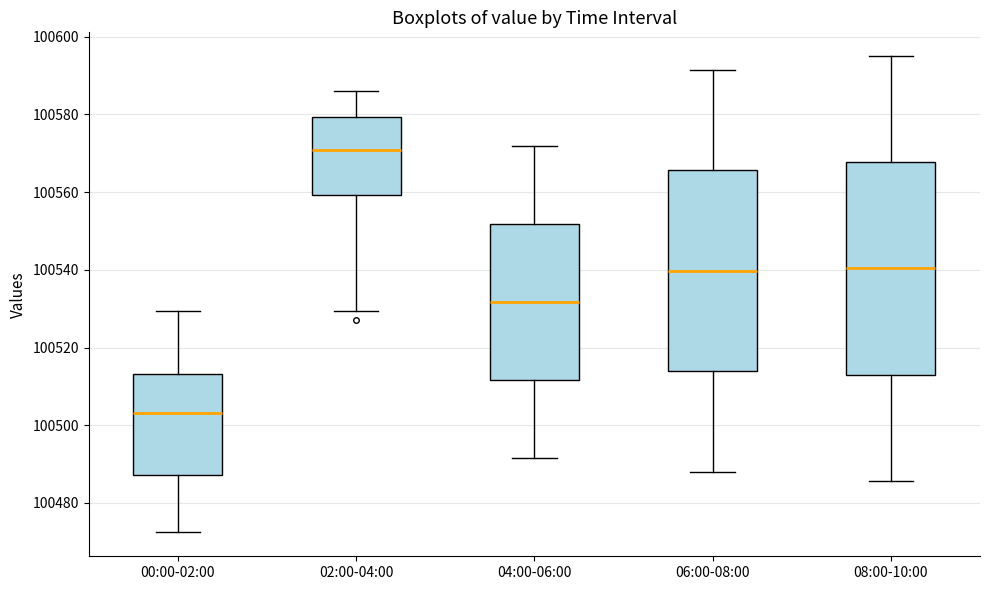

Which box is the tallest, from its lower edge to its upper edge?

08:00-10:00